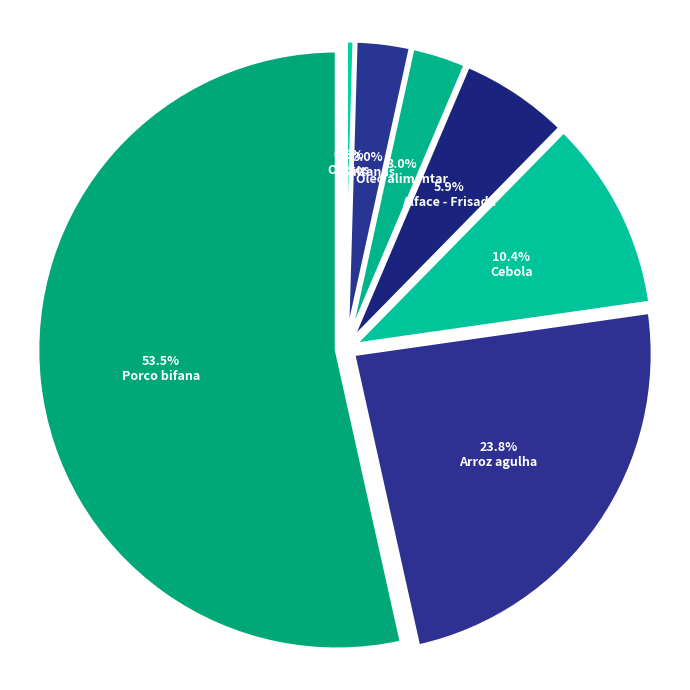

Is there any slice that represents more than half of the pie?

Yes